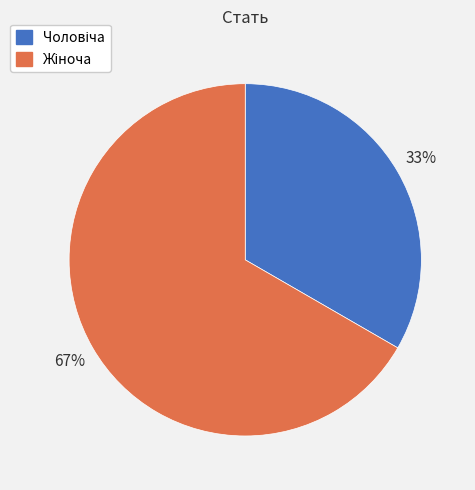

To the nearest percent, what is the average slice percentage?

50%